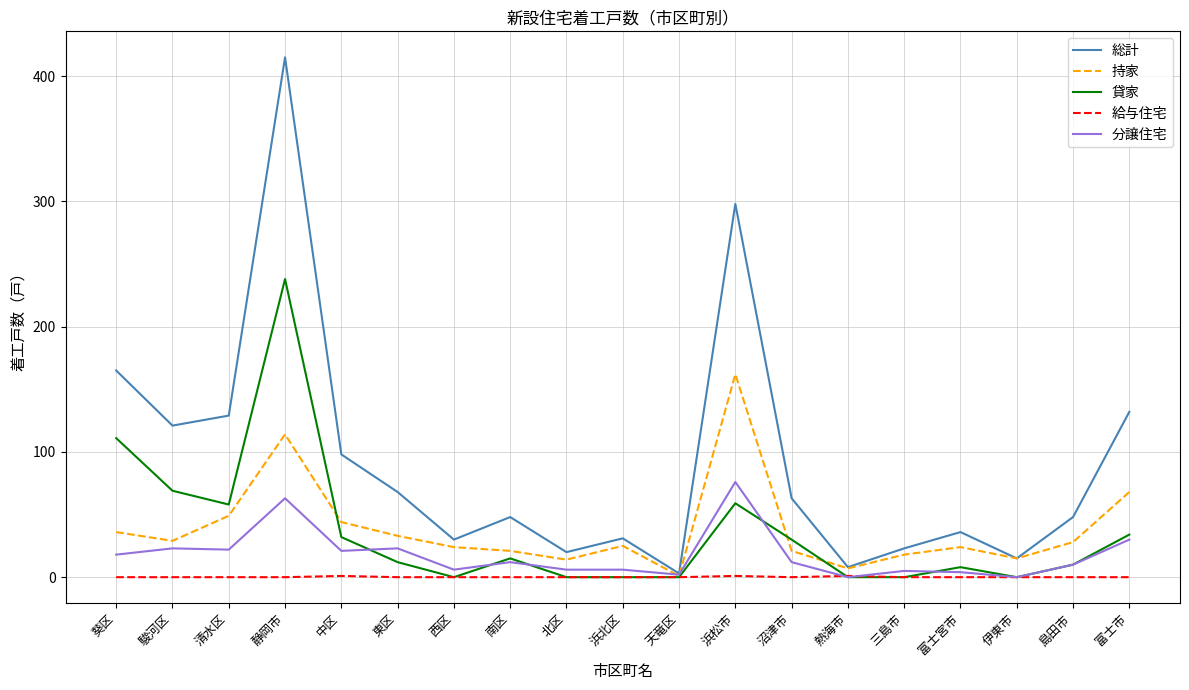

What is the total value across all series at 富士市?

264